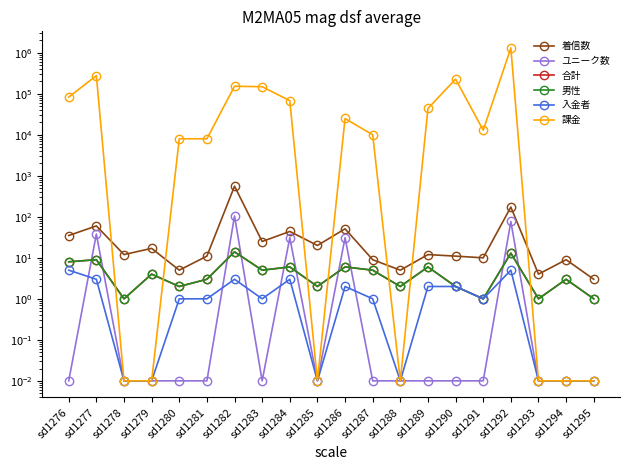

At how many categories does at least one series exceed 1166212?

1